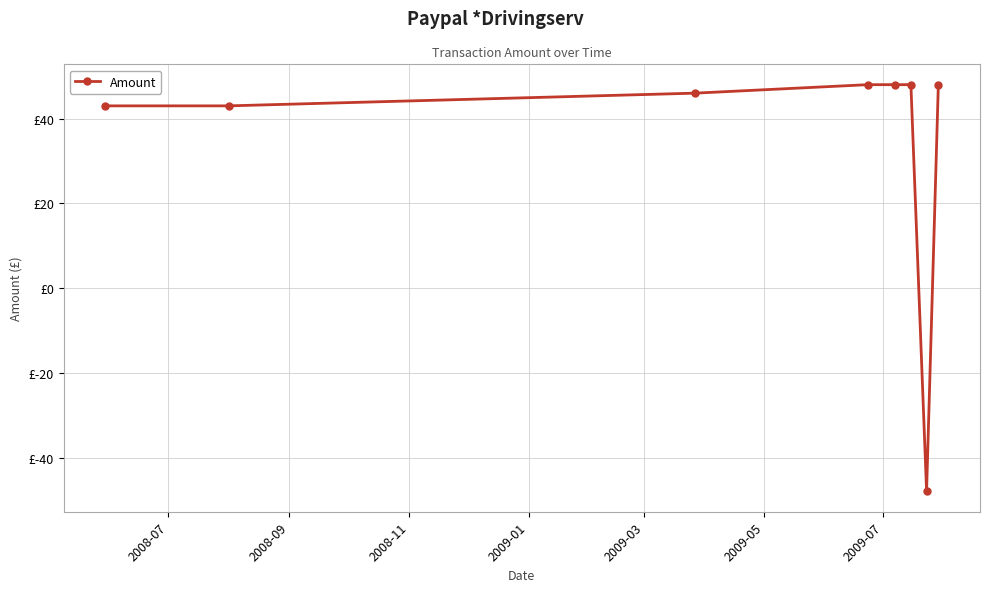

Is this an area chart (filled region under the line)?

No